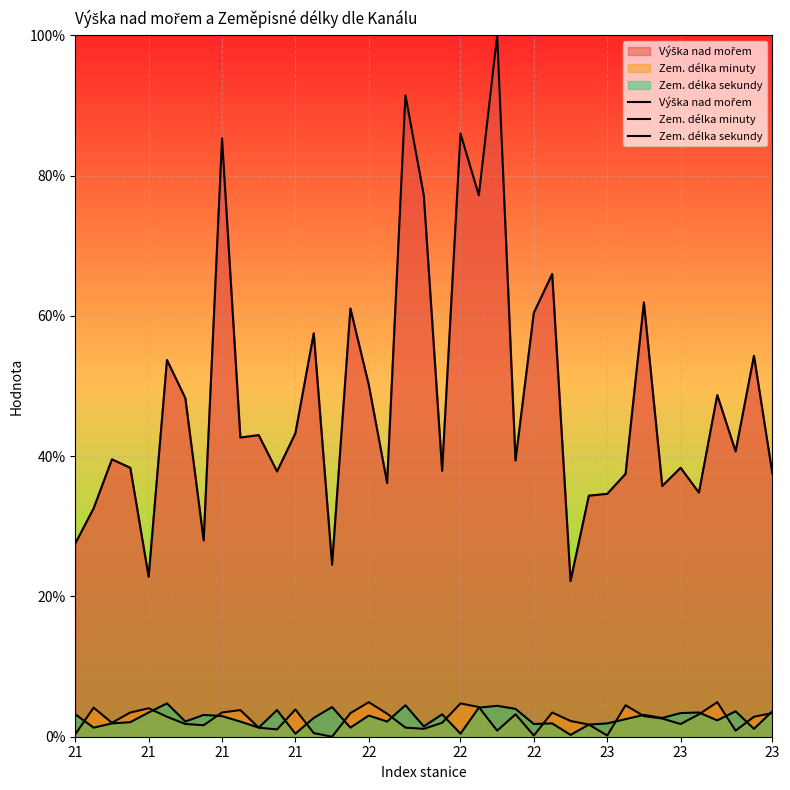

Rank the series at 19 from highest to lowest value.

Výška nad mořem, Zem. délka sekundy, Zem. délka minuty